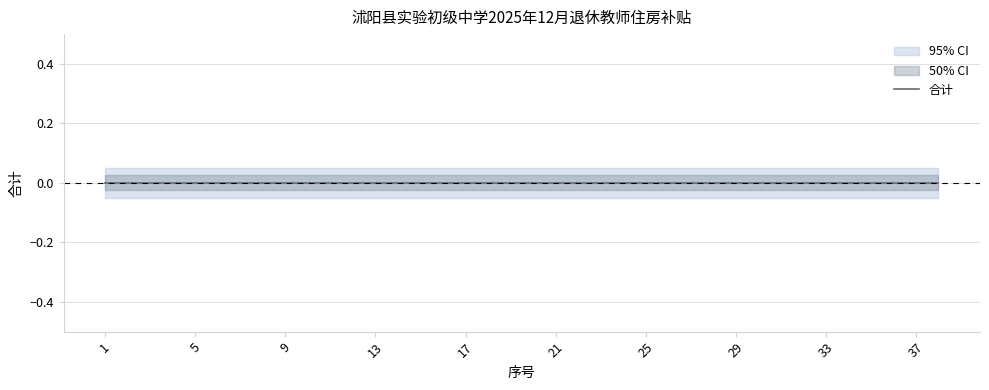

True or false: lower has more than 0 interior local peaks.

False